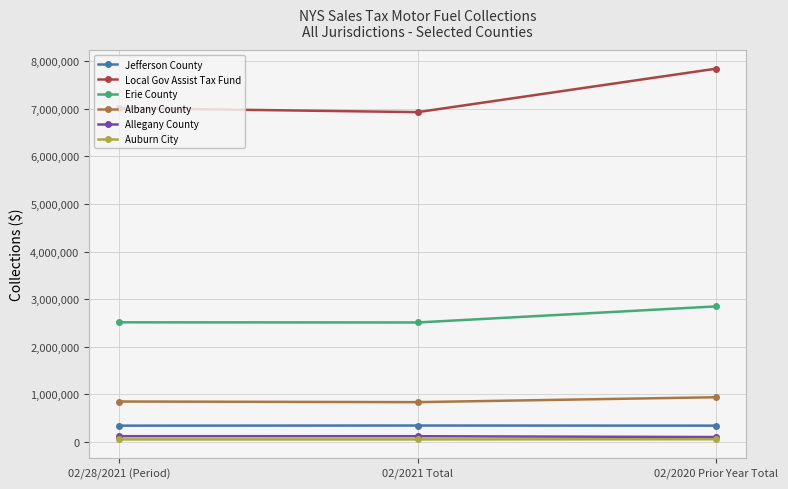

Count the number of data series in this chart.

6